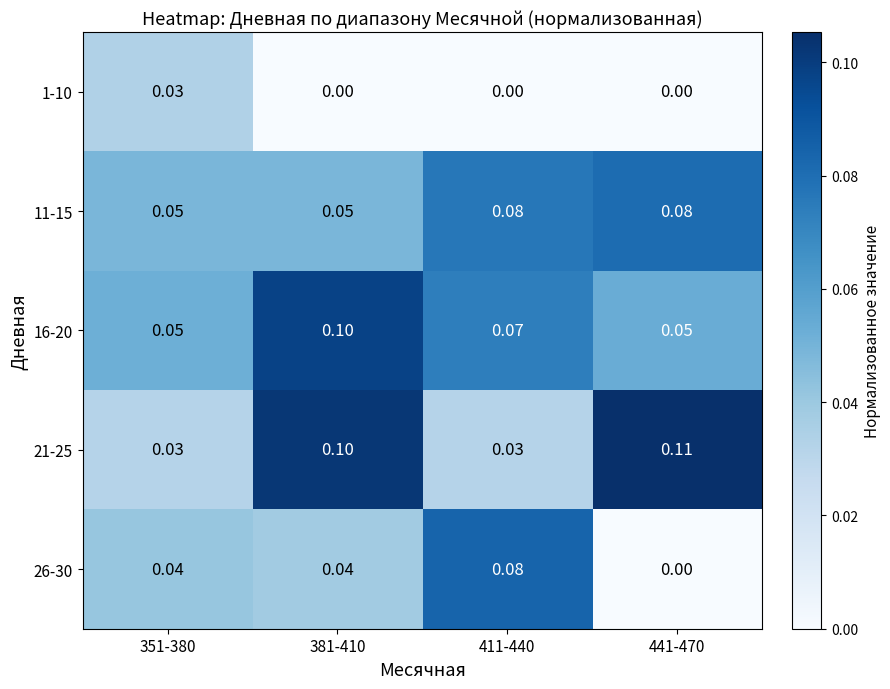

Is the value of 26-30 at 411-440 greater than the value of 1-10 at 411-440?

Yes